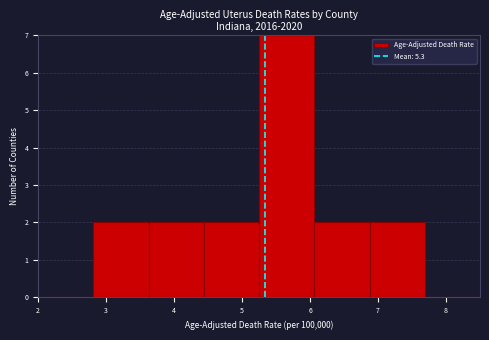

What is the height of the bar covering 2.8 to 3.6 on the x-axis? Neither the bar edges nor the heights are printed on the chart, so give them approximately, as read against the axes.

2